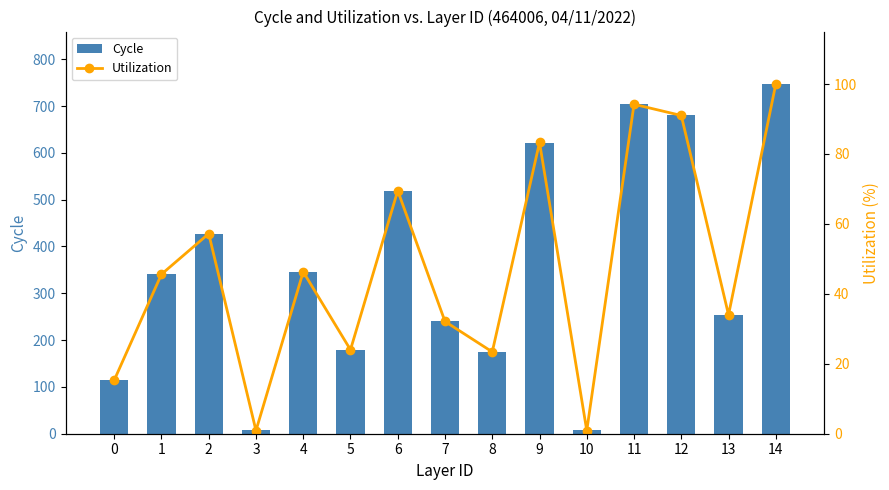

What is the approximate value of Cycle at 6?

519